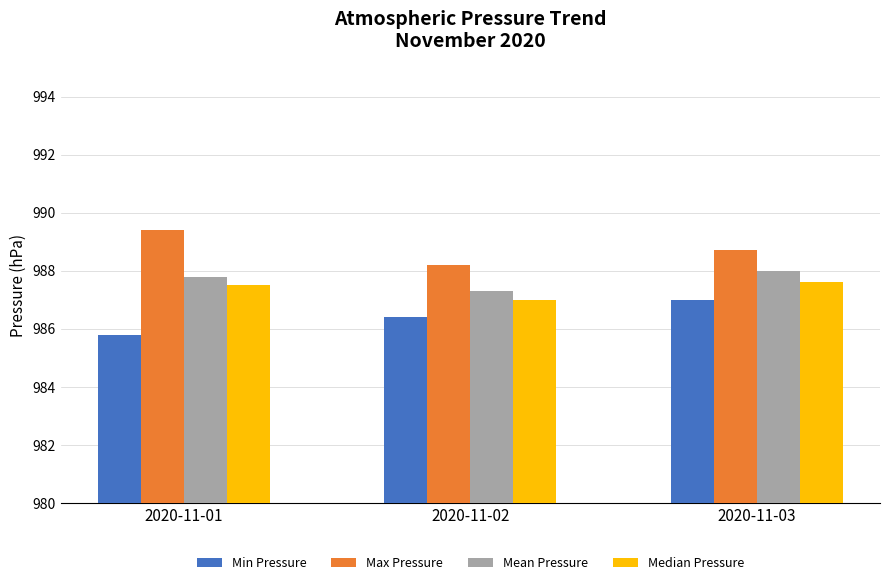

How many Min Pressure values are between 985 and 987?

3